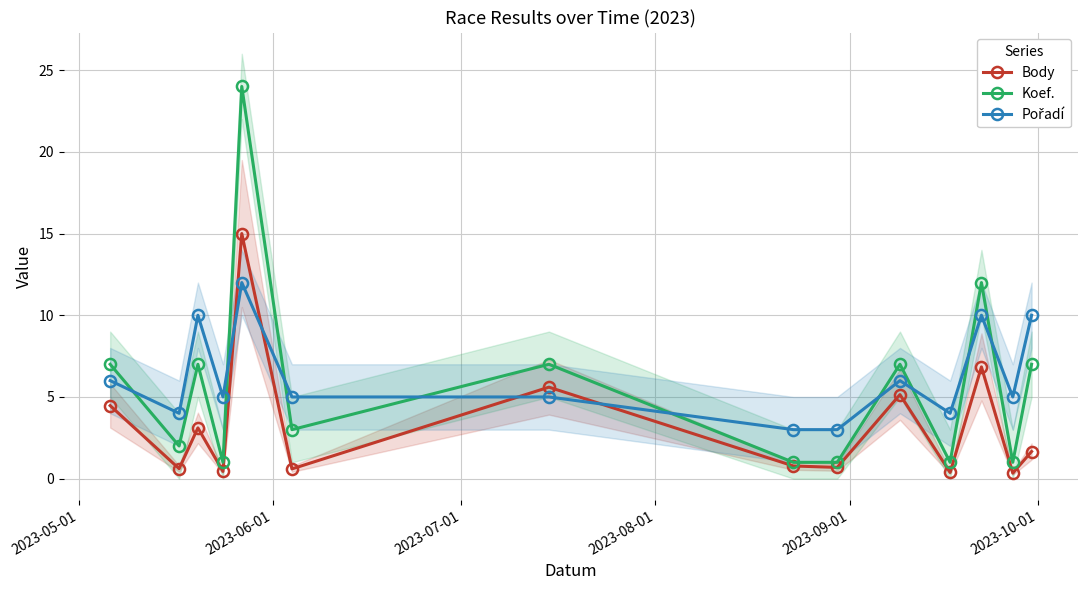

What is the value of the Body point at the 8th from the left?

0.8